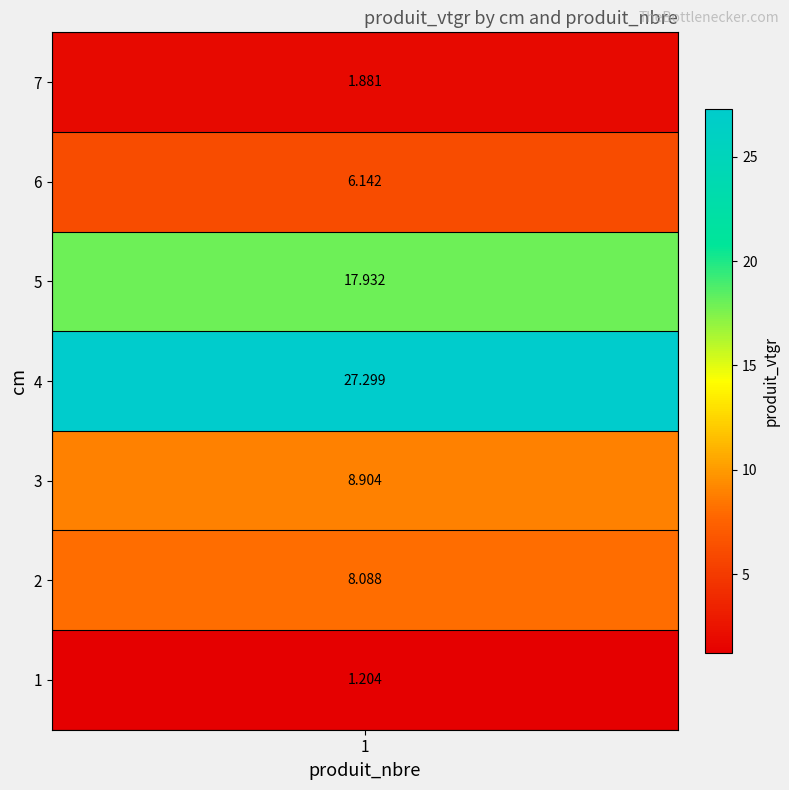

Read the value at 7.

1.9